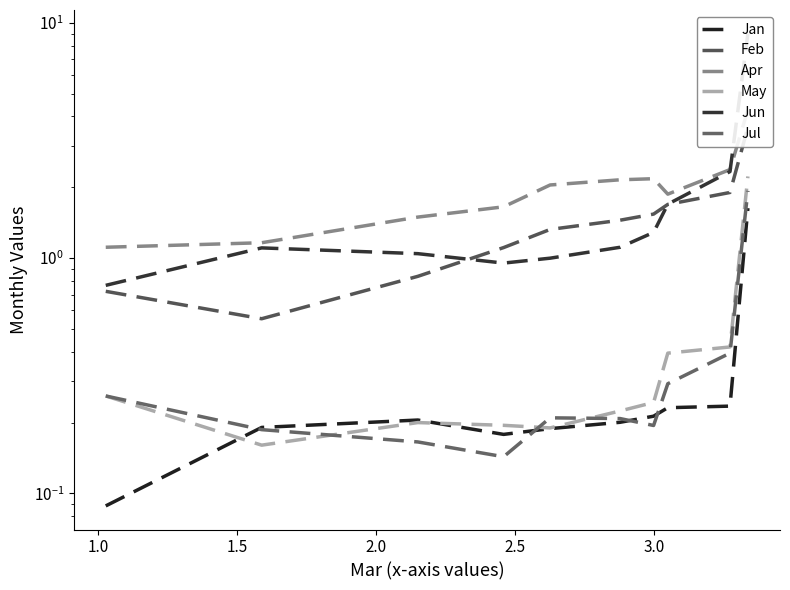

True or false: Jun has a value of 12.2 at 9.

False